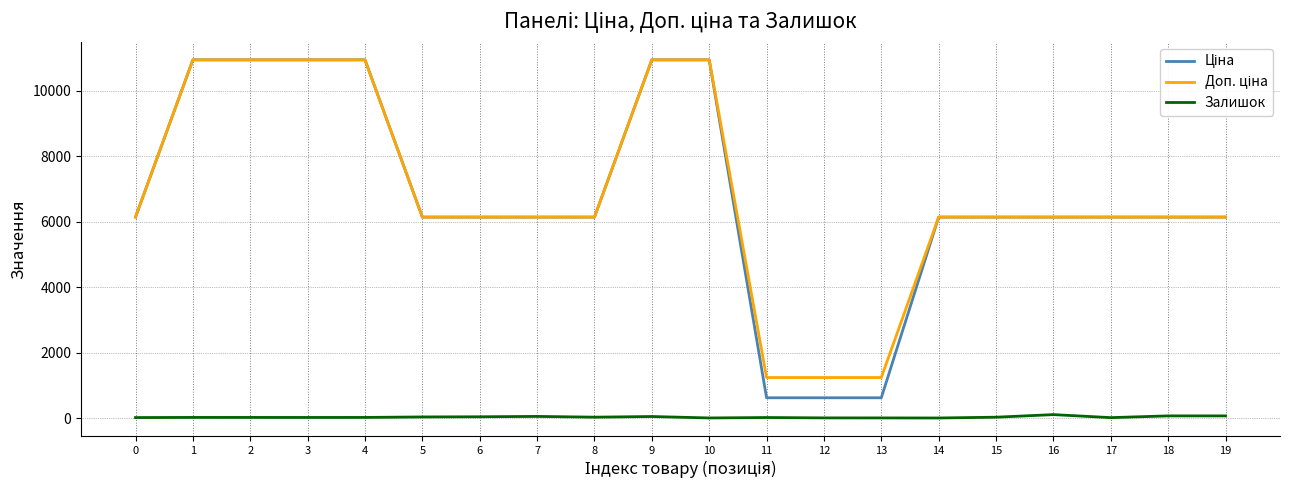

Does the chart display data point markers on the line(s)?

No